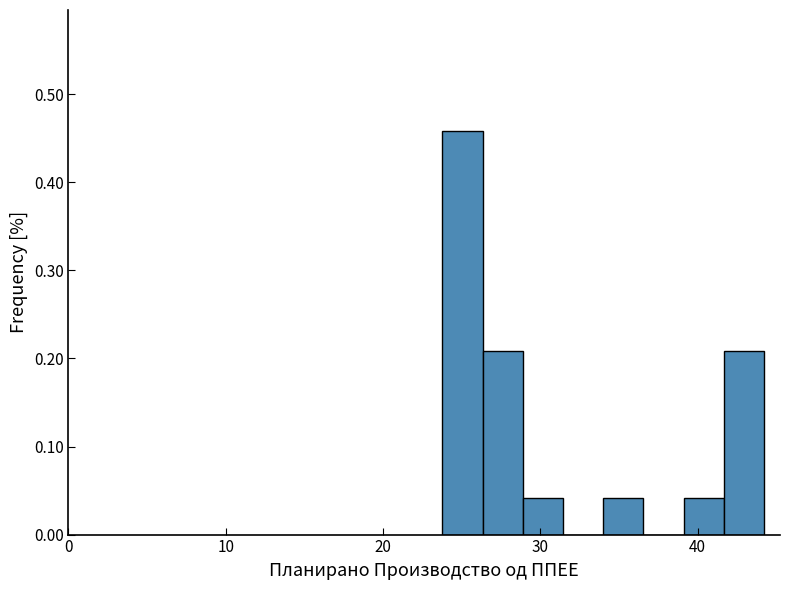

Around what value on the x-axis is the tallest bar? Give the approximate position of its centre, as read against the axis.

25